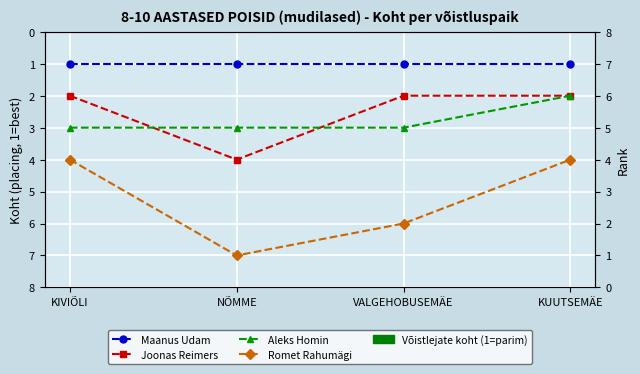

True or false: Romet Rahumägi and Joonas Reimers intersect in this chart.

False